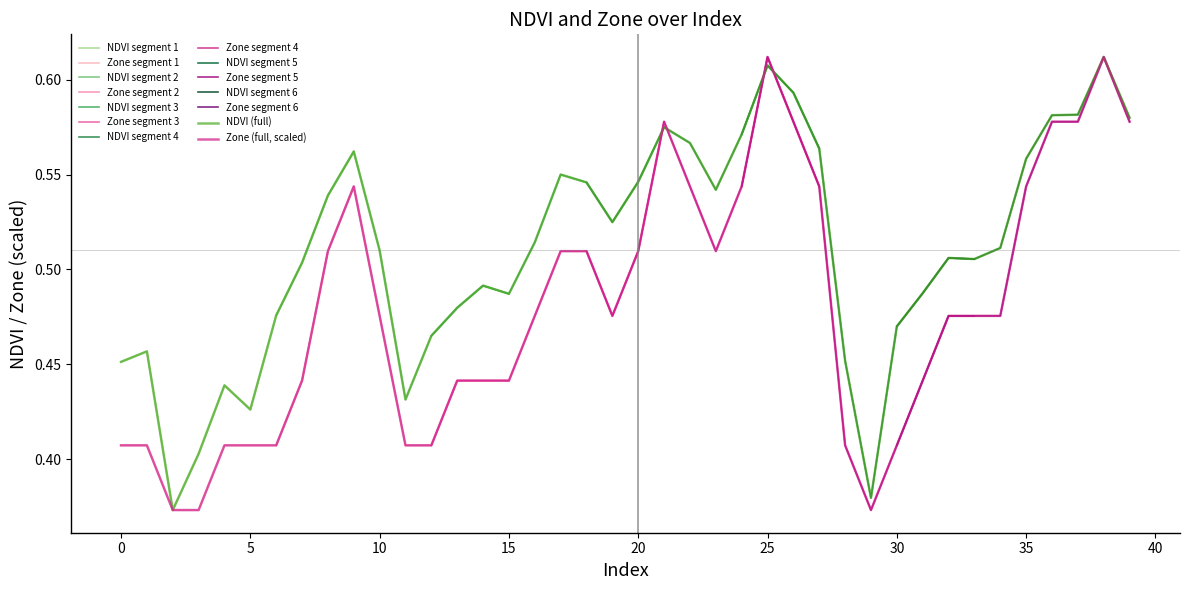

What is the value of the Zone point at the 9th from the left?

0.5